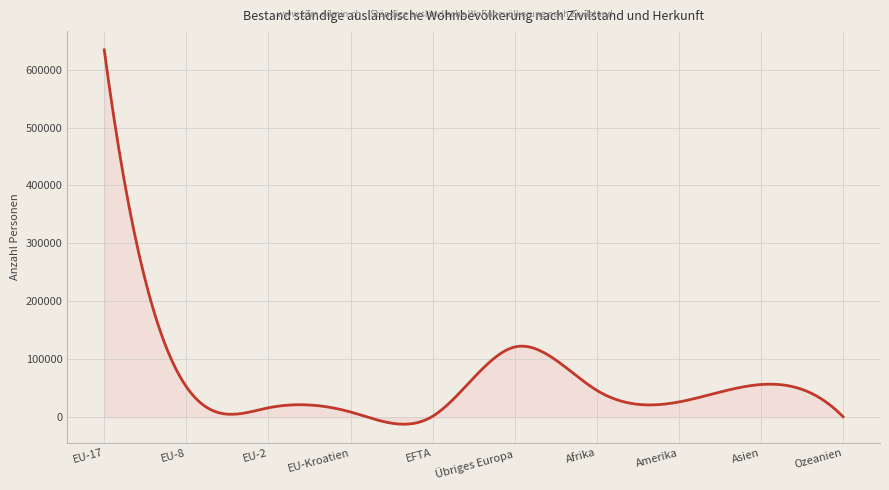

What is the greatest value displayed?

633919.0